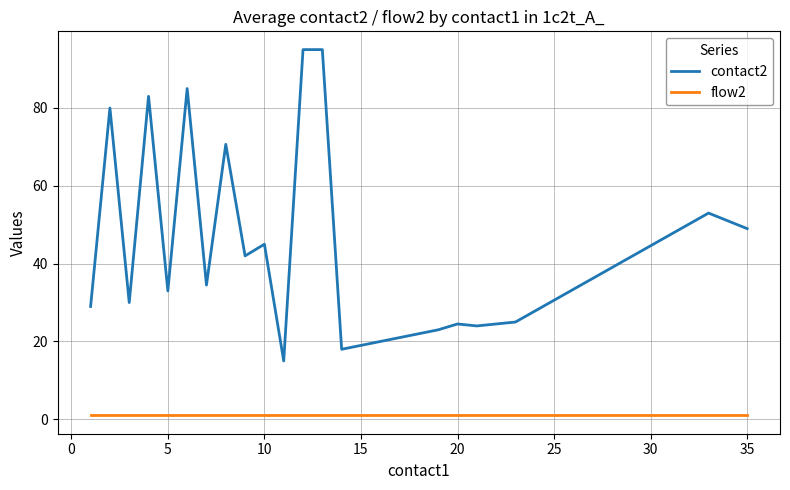

What is the greatest value displayed?

95.0